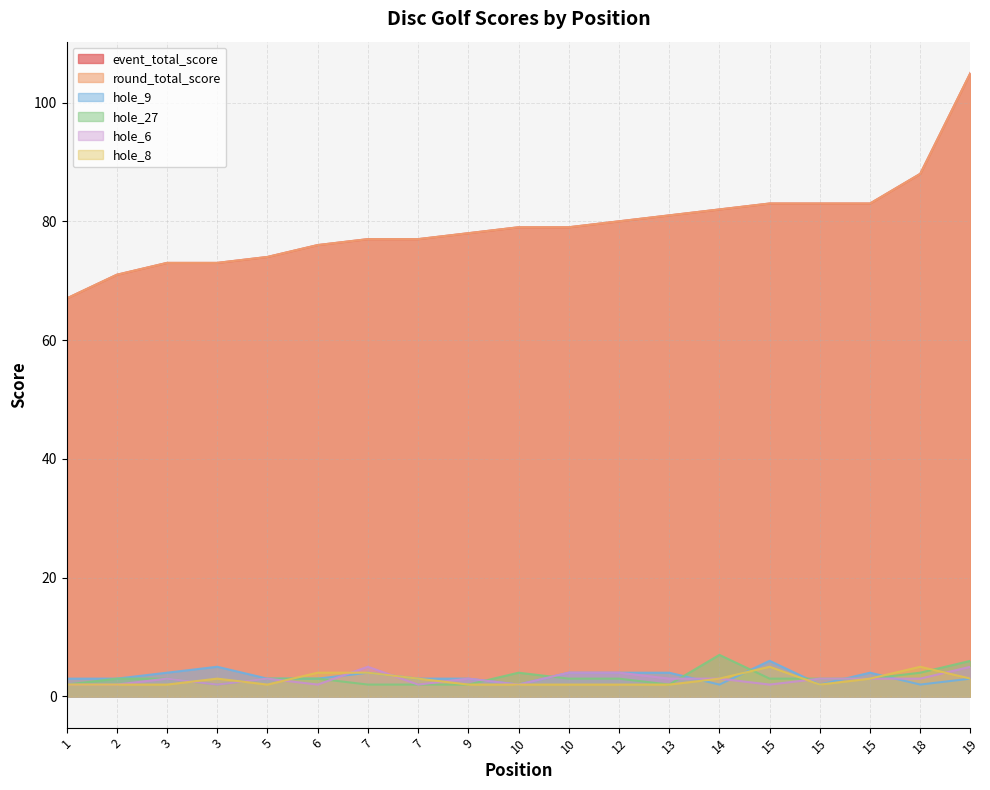

What is the value of the hole_9 point at the 12th from the left?

4